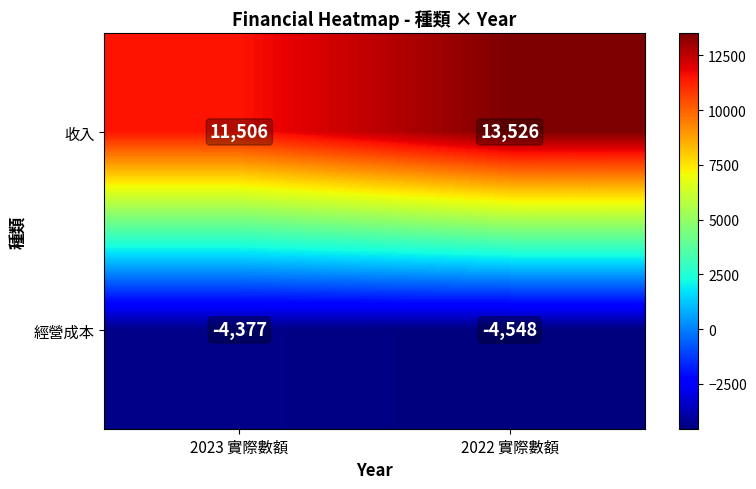

What is the spread (max minus min) of values at 2022 實際數額?

18074